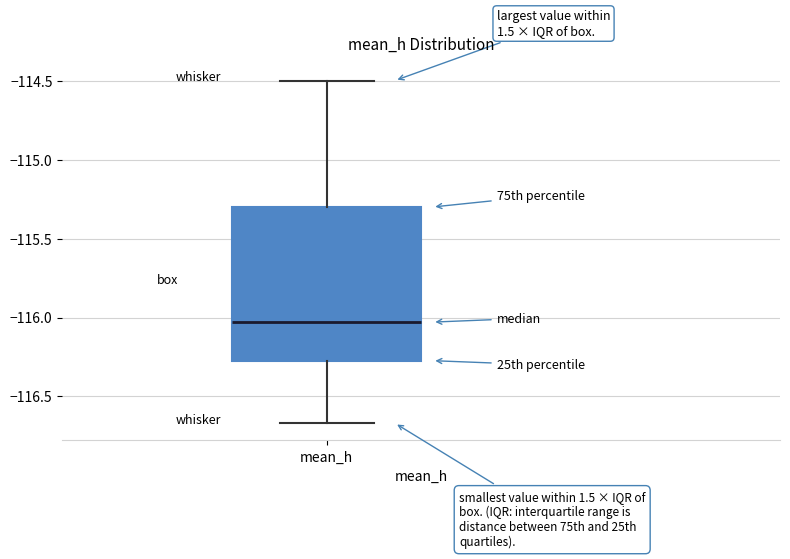

Transcribe this box plot: give where the median line is, the range the box spans, and where the two whiskers end, as read against the y-axis. The values are not printed on the chart, so give them approximately, as read against the axis.

median -116.05, box -116.25 to -115.30, whiskers -116.65 to -114.50